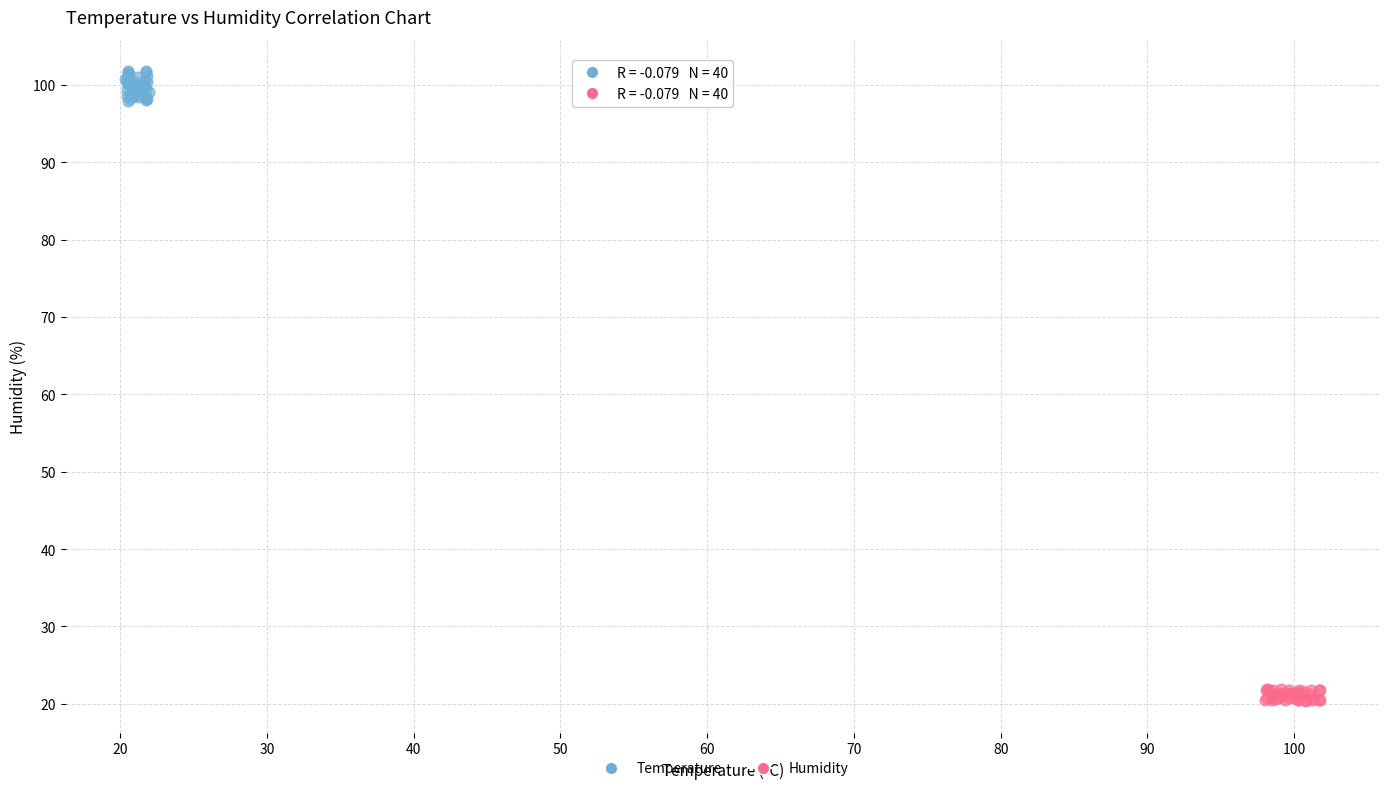

Which series has the largest Y range (max minus min)?

Temperature